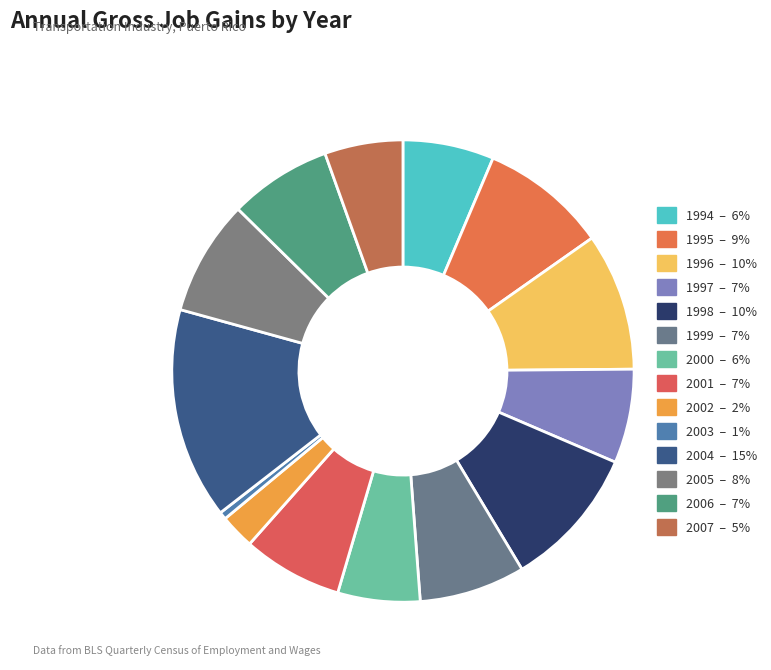

What percentage is NOT represented by 2005?

91.9%